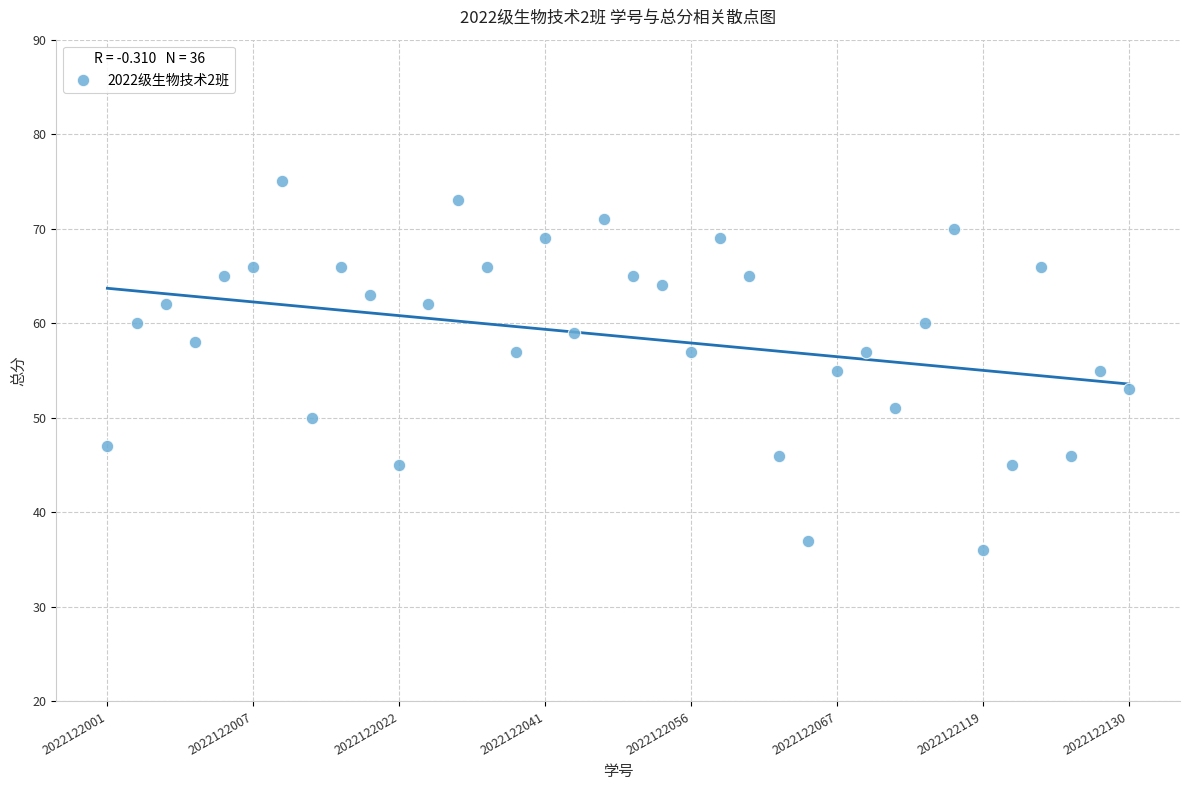

What is the range of Y values (max minus min)?

39